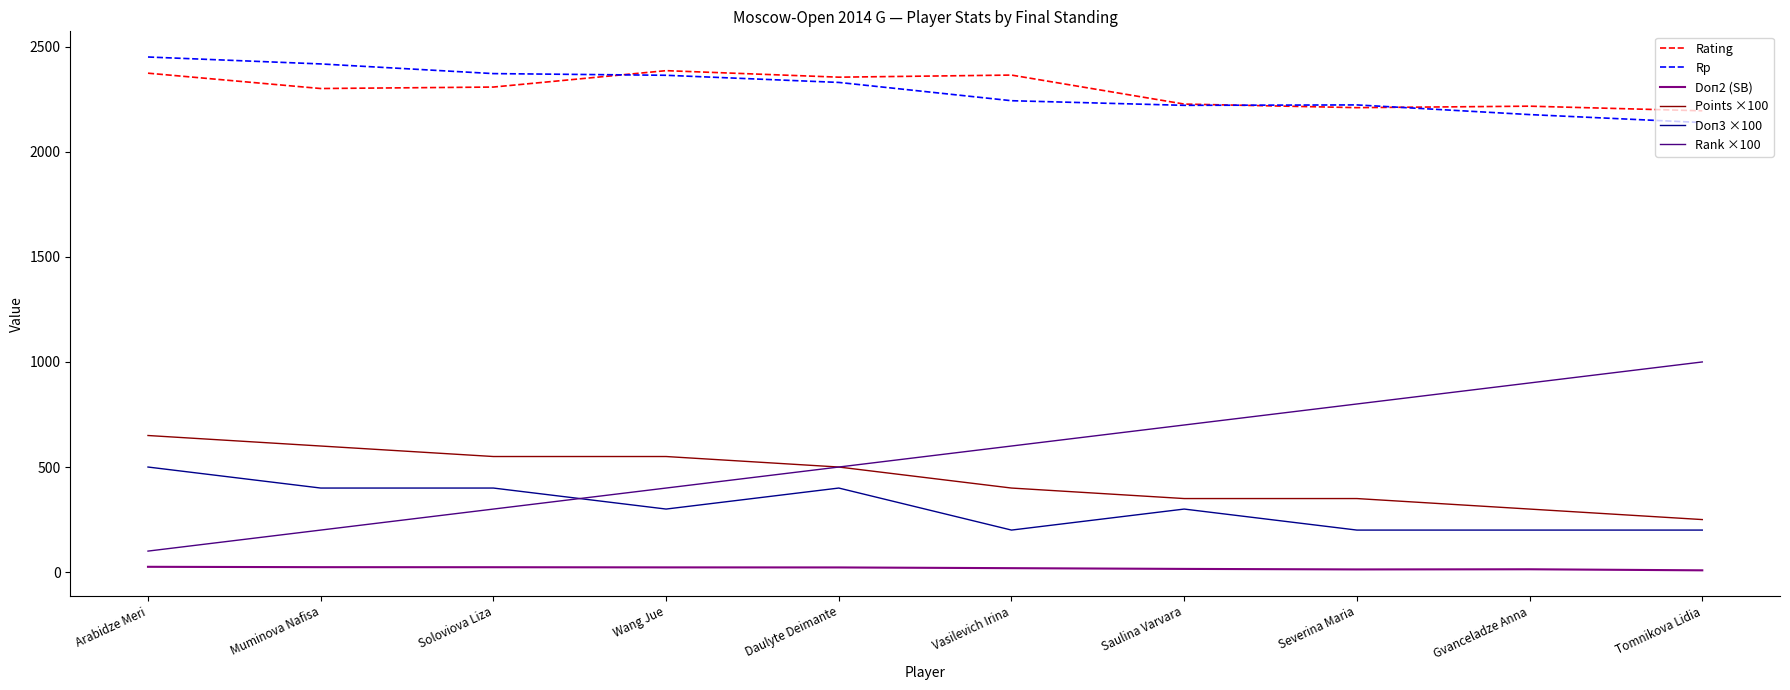

How many intersections are there between Doп3 ×100 and Rank ×100?

1